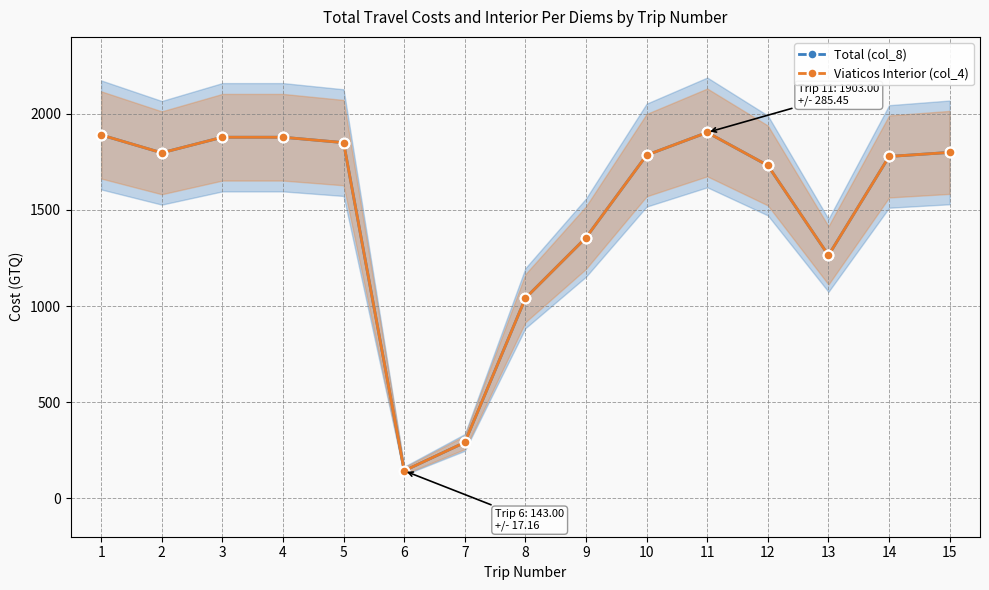

Which category has the highest value across all series?

11